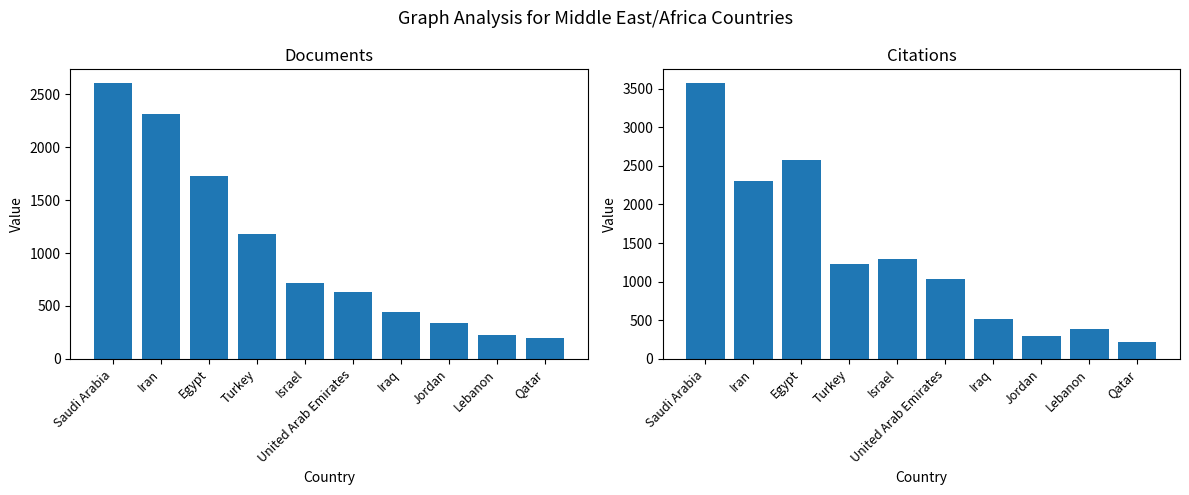

Rank the series by their average value, from highest to lowest.

Citations, Documents